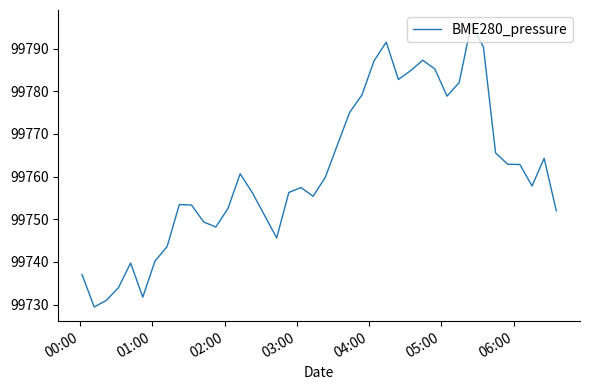

How many values are below 99757?

19